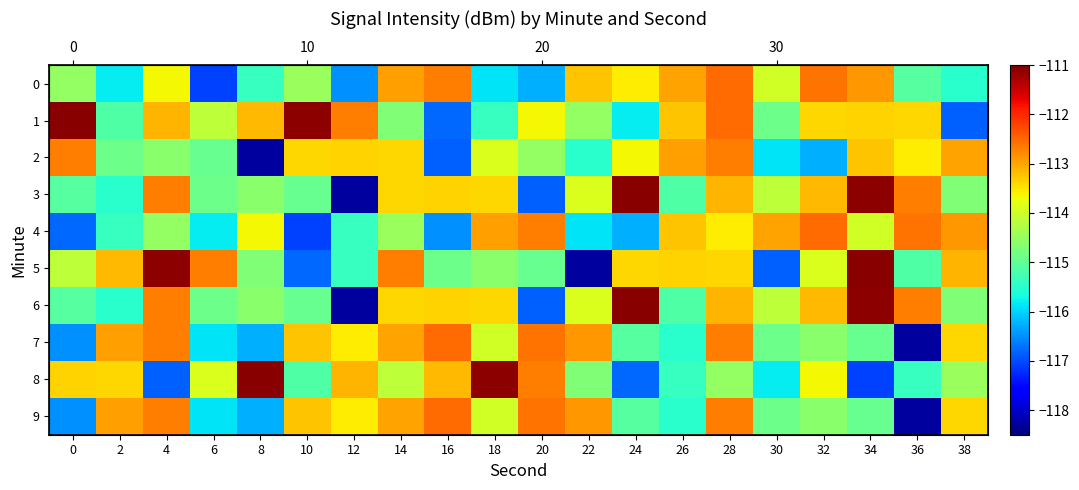

How many data points in row_9 are less than -113?

13